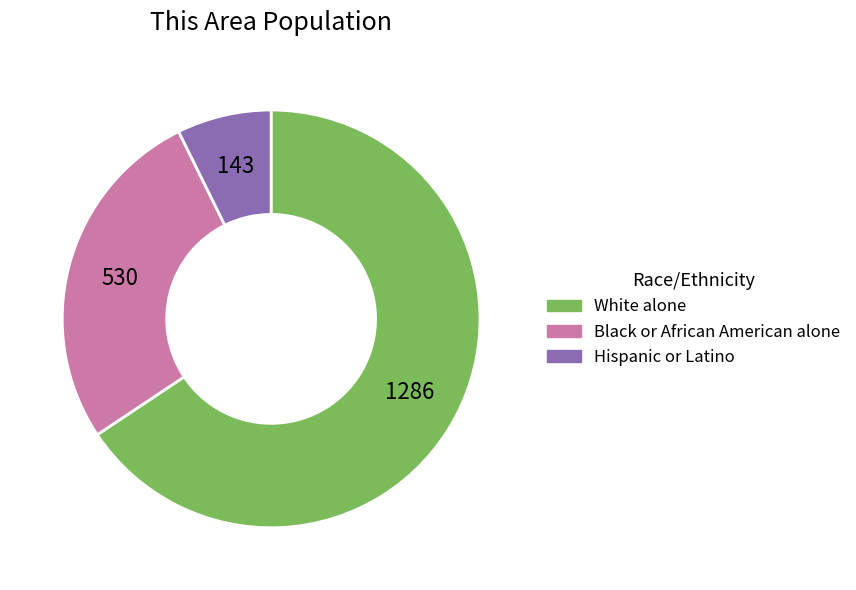

Do Black or African American alone and Hispanic or Latino together represent more than half of the pie?

No